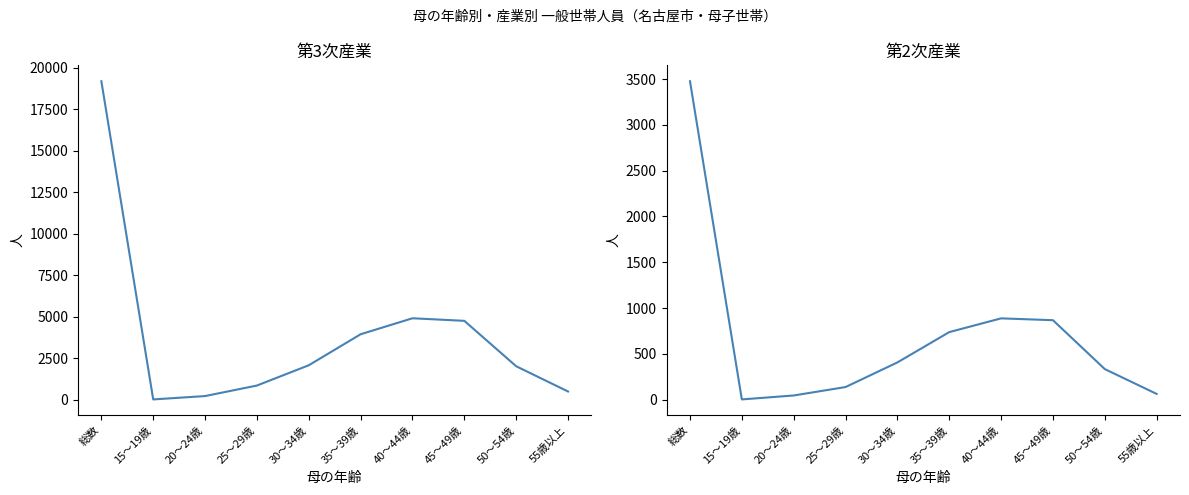

Reading left to right, extract all data points from this chart.

第3次産業: 総数=19174	15～19歳=6	20～24歳=208	25～29歳=842	30～34歳=2064	35～39歳=3932	40～44歳=4895	45～49歳=4740	50～54歳=2004	55歳以上=483
第2次産業: 総数=3476	15～19歳=2	20～24歳=45	25～29歳=137	30～34歳=406	35～39歳=737	40～44歳=887	45～49歳=867	50～54歳=333	55歳以上=62